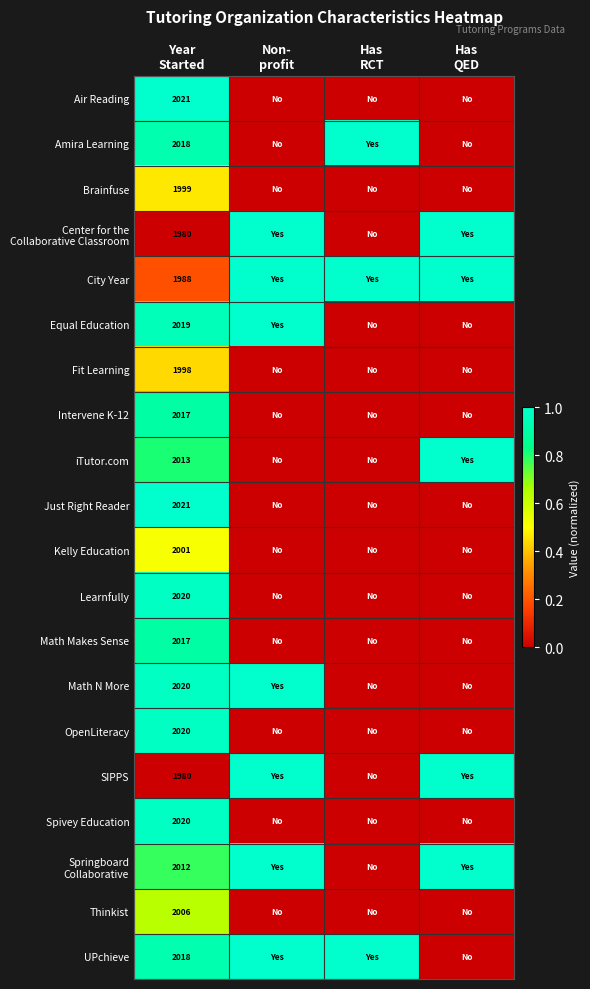

What is the difference between the highest and lowest values at Year
Started?

41